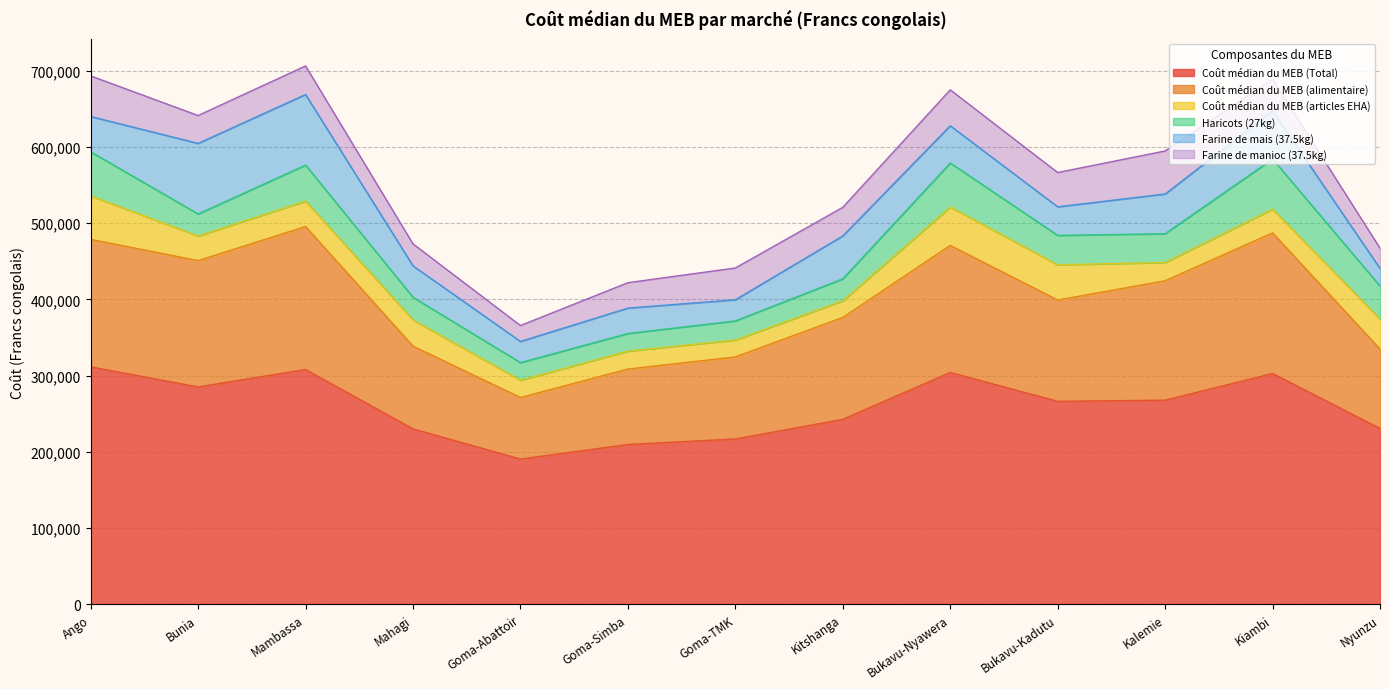

True or false: Coût médian du MEB (Total) and Coût médian du MEB (articles EHA) cross at least once.

False